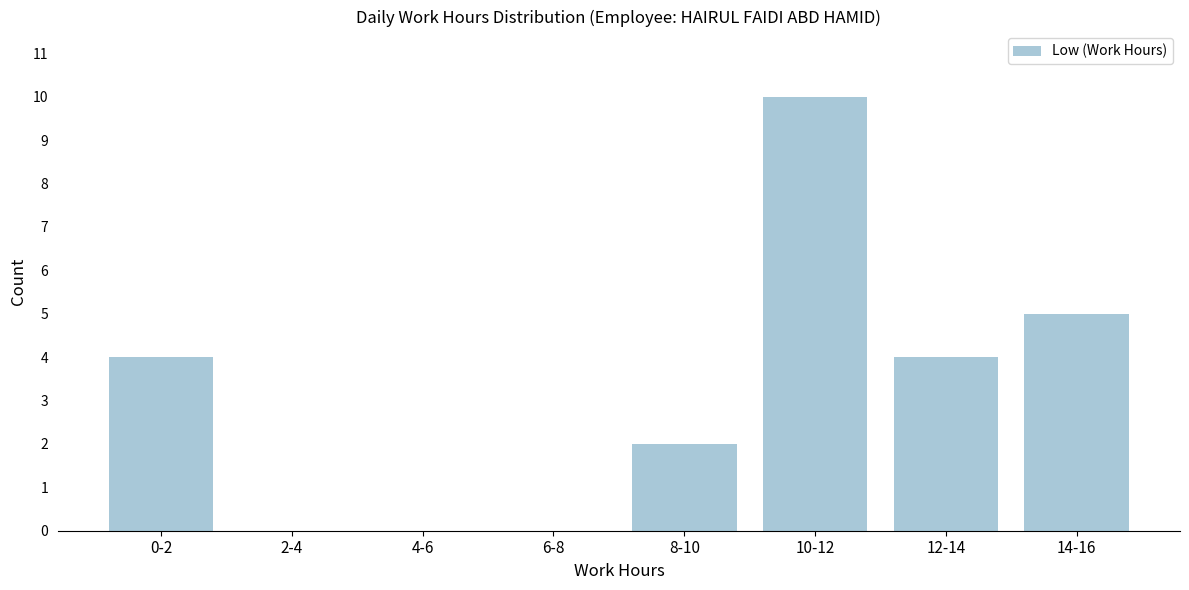

Reading left to right, transcribe all the data shown in this chart.

0-2=4	2-4=0	4-6=0	6-8=0	8-10=2	10-12=10	12-14=4	14-16=5